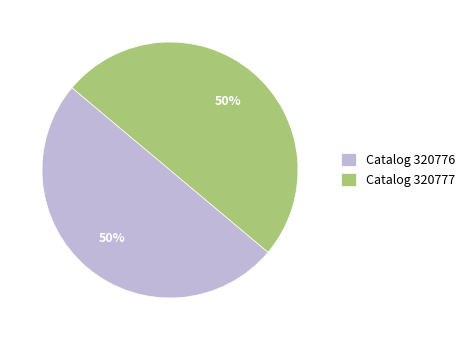

Approximately how many times larger is the value at Catalog 320777 compared to Catalog 320776?

1.0